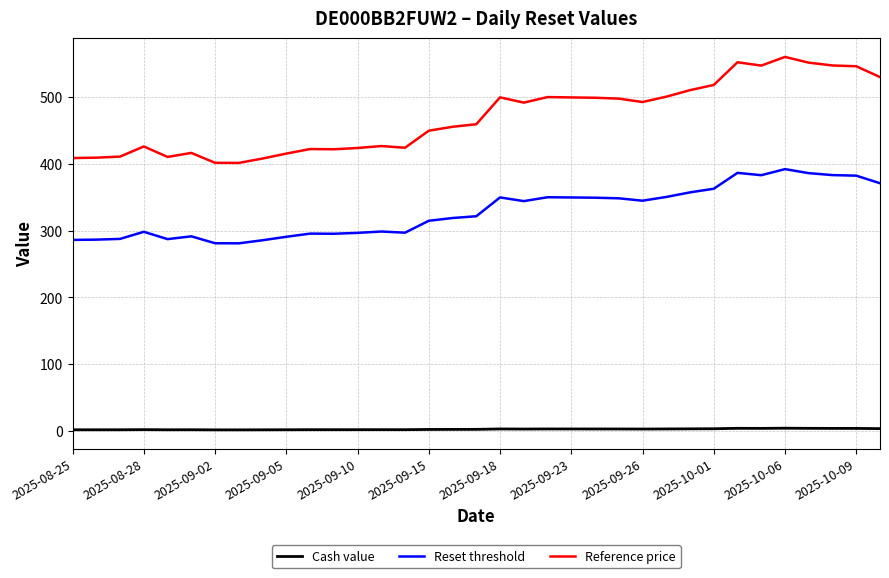

What is the lowest value of the Reset threshold series?

281.2